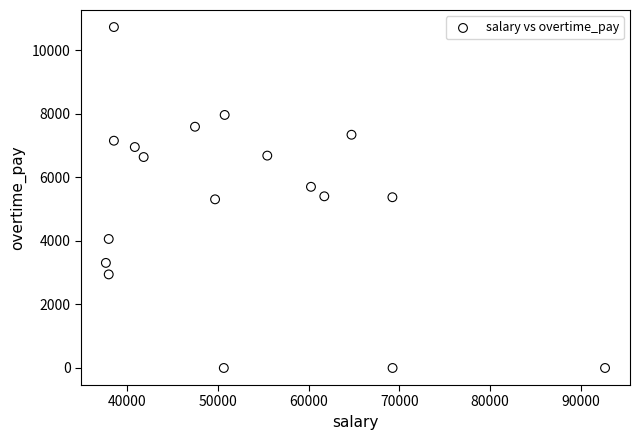

What is the range of X values (max minus min)?

54957